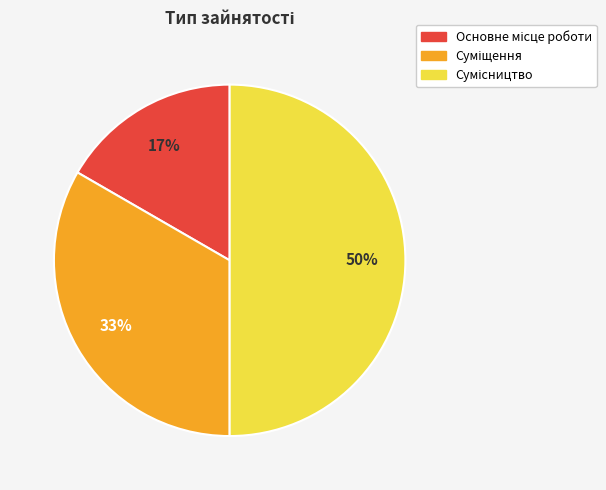

To the nearest percent, what is the average slice percentage?

33%